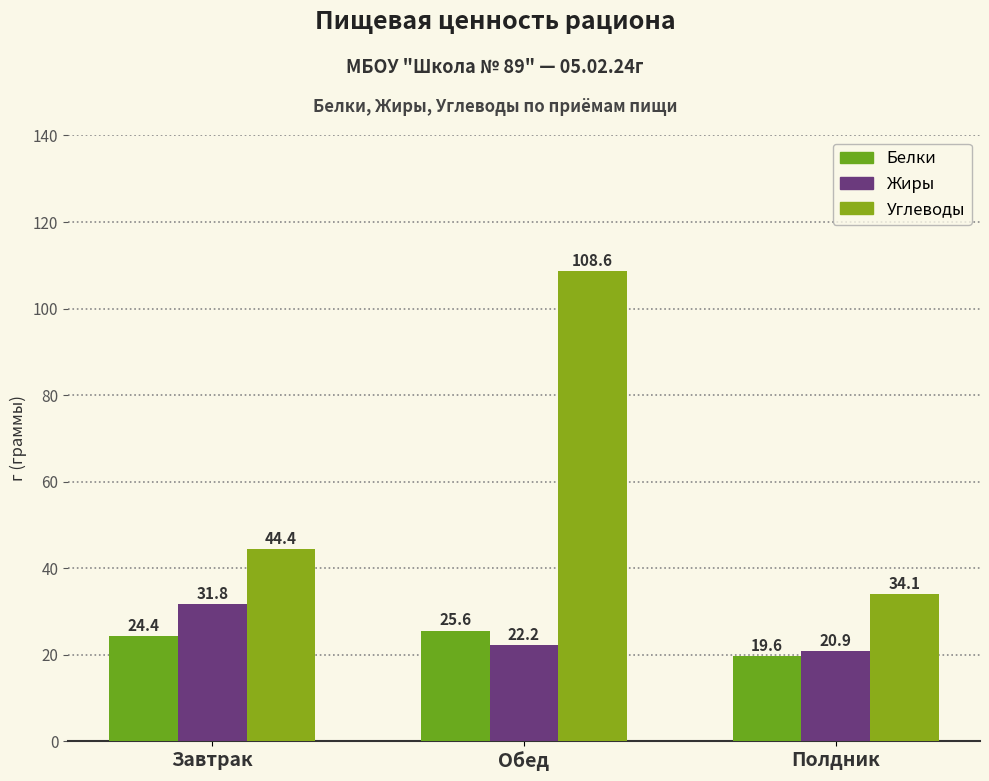

At which label is Белки closest to 22?

Завтрак